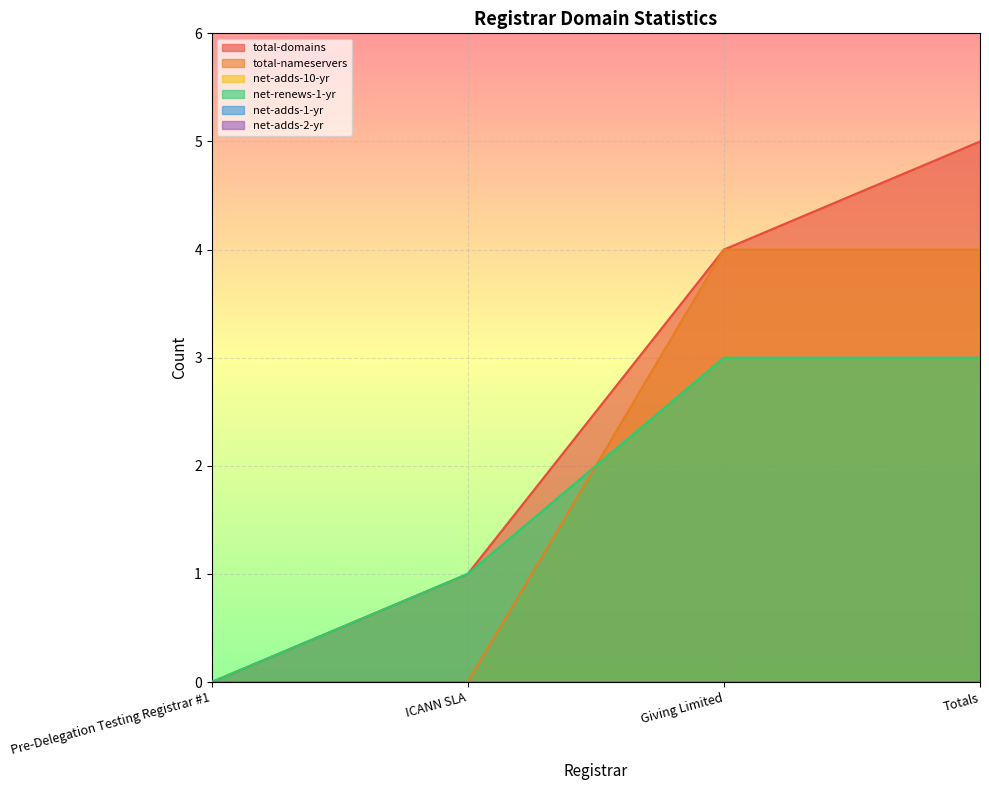

Reading left to right, what are all the values shown in this chart?

total-domains: 0	1	4	5
total-nameservers: 0	0	4	4
net-renews-1-yr: 0	1	3	3